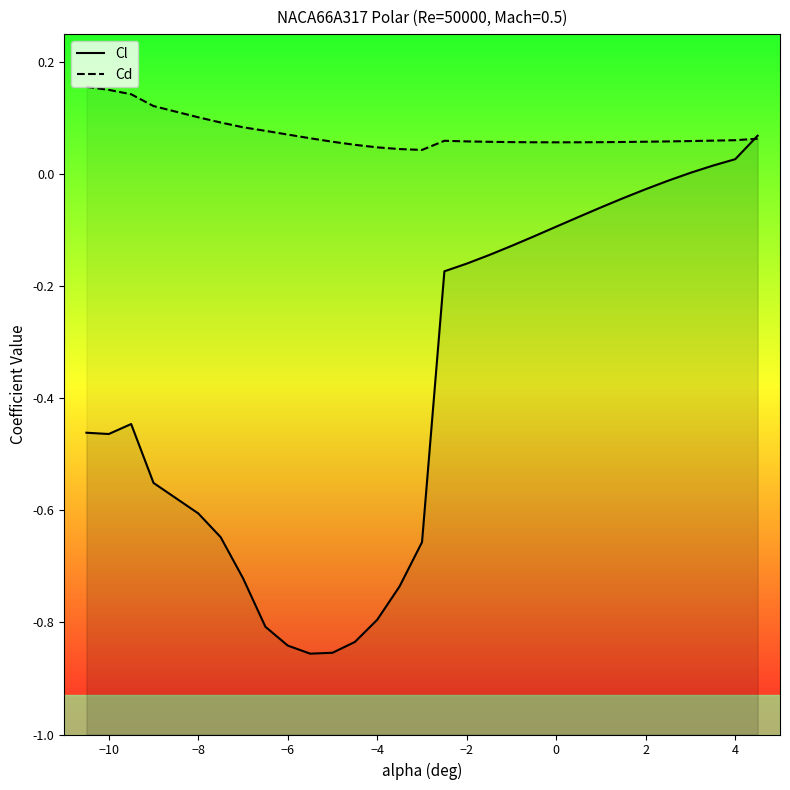

What is the average value of the Cl series?

-0.4